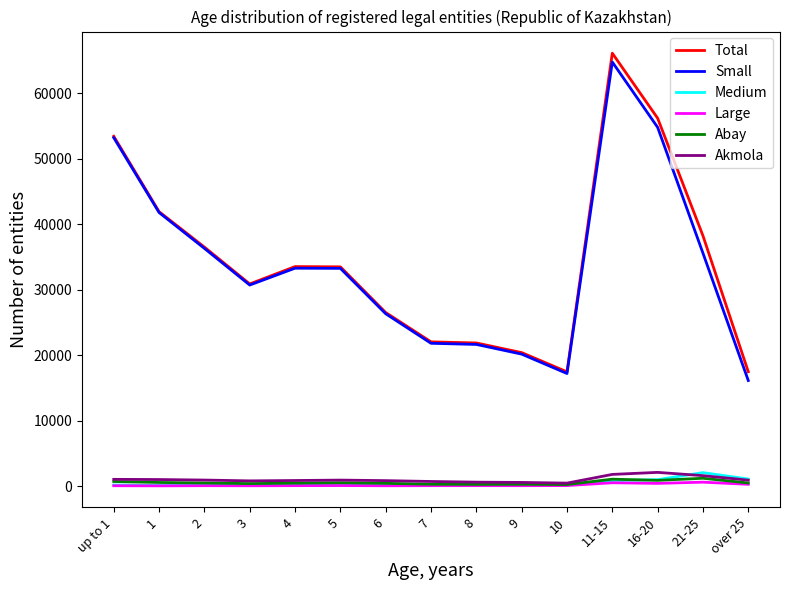

True or false: Medium and Small intersect in this chart.

False